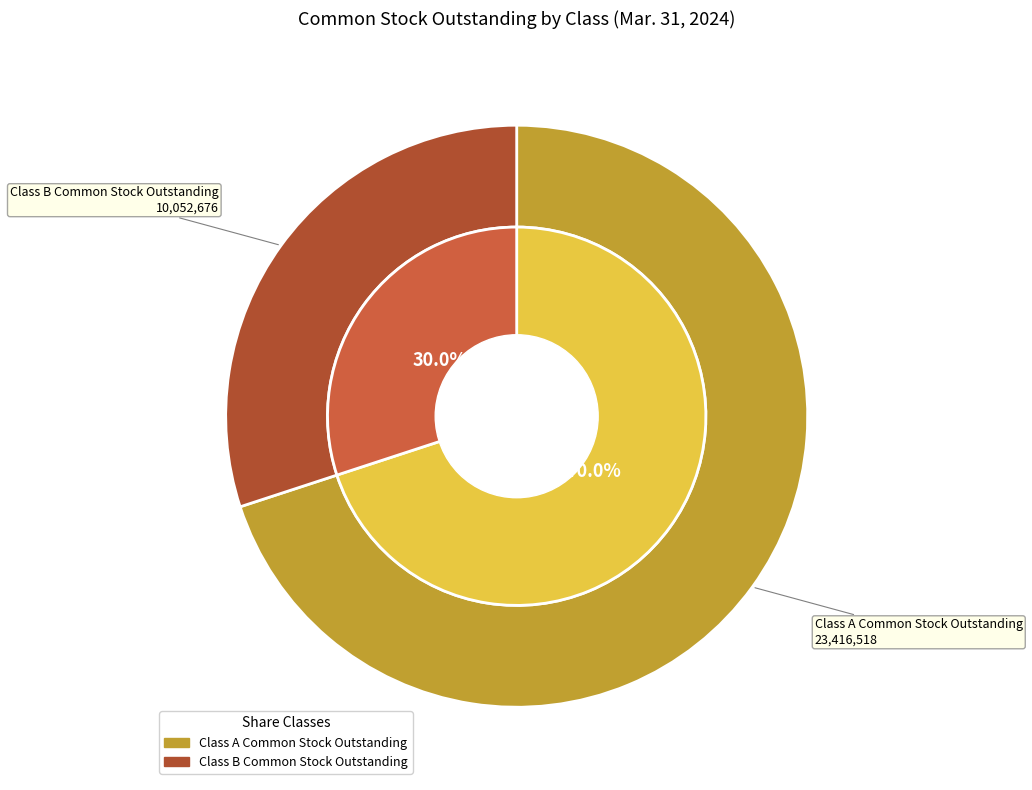

Which category has the smallest portion of the pie?

Class B Common Stock Outstanding